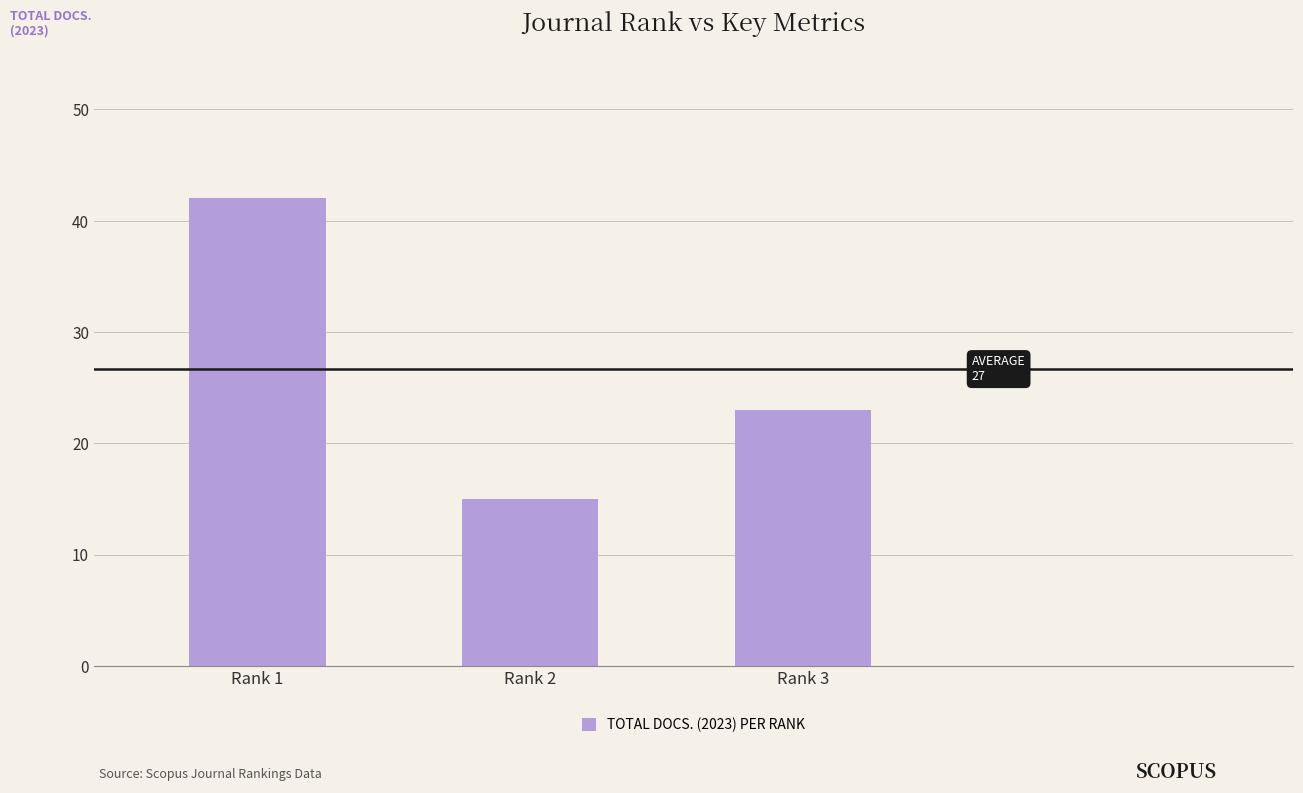

Reading left to right, extract all data points from this chart.

42	15	23